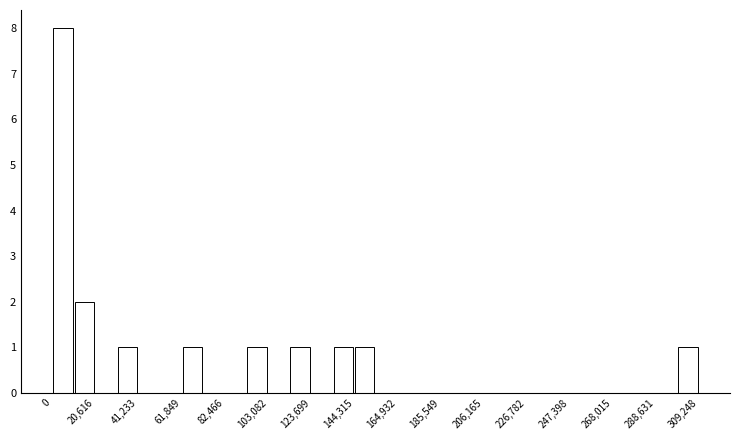

Read against the x-axis, roughly where is the centre of the tallest bar?

5000